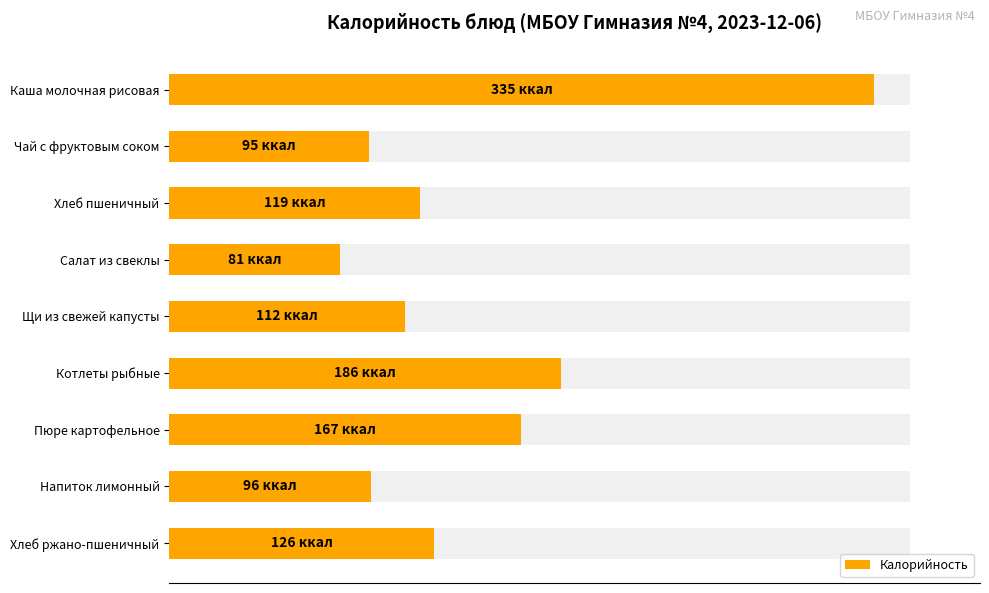

What is the difference between the maximum and second lowest values?

240